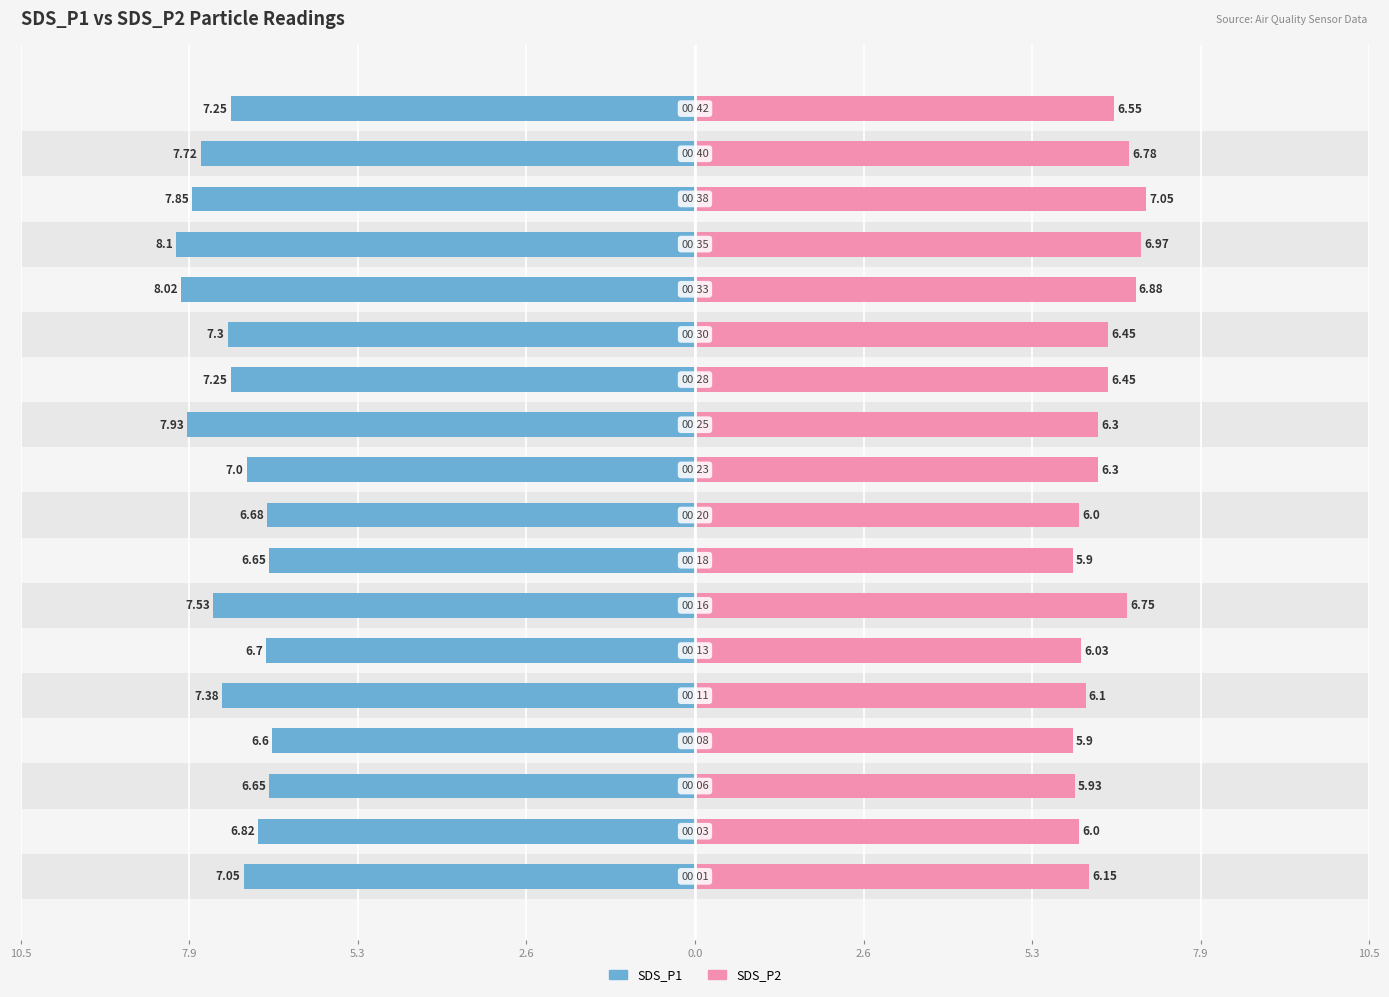

Which series has the widest spread of values?

SDS_P1